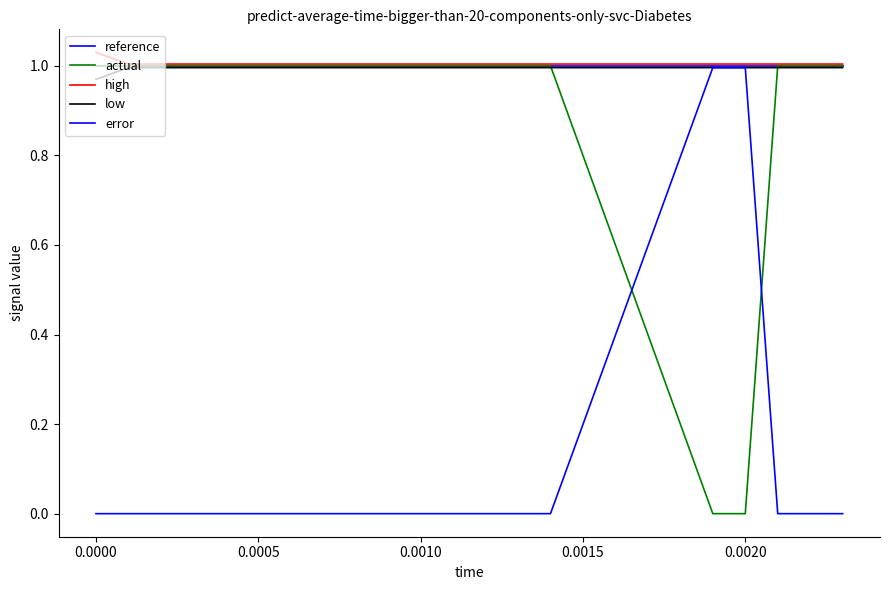

How many lines are shown in the chart?

5